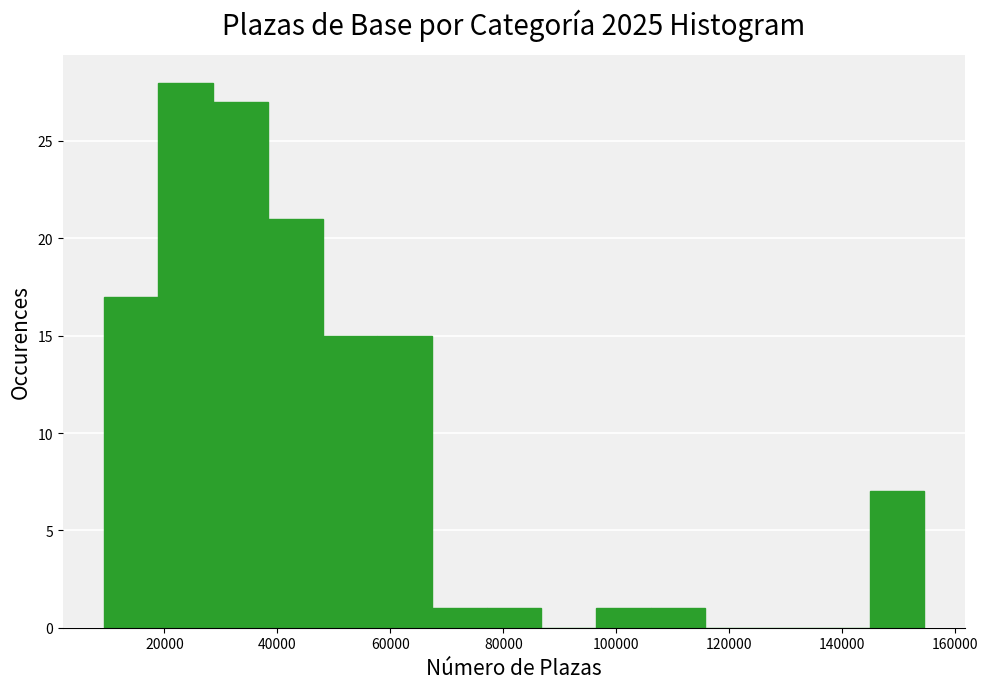

Reading left to right, list every bar in this chart as the range it spans on the x-axis followed by its height. Neither the bar edges nor the heights are printed on the chart, so give them approximately, as read against the axes.

10000 to 18000: 17
18000 to 28000: 28
28000 to 38000: 27
38000 to 48000: 21
48000 to 58000: 15
58000 to 68000: 15
68000 to 78000: 1
78000 to 86000: 1
86000 to 96000: 0
96000 to 106000: 1
106000 to 116000: 1
116000 to 126000: 0
126000 to 136000: 0
136000 to 144000: 0
144000 to 154000: 7